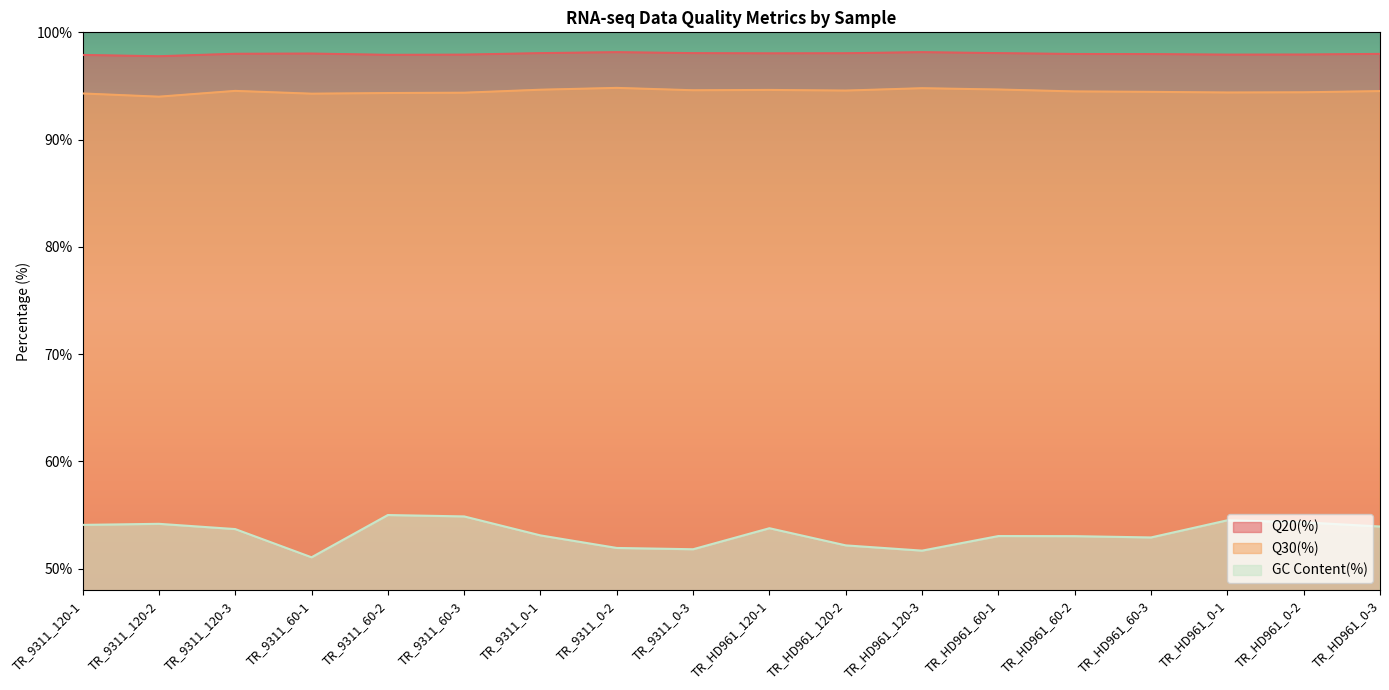

What value does the Q20(%) series have at TR_9311_0-3?

98.1